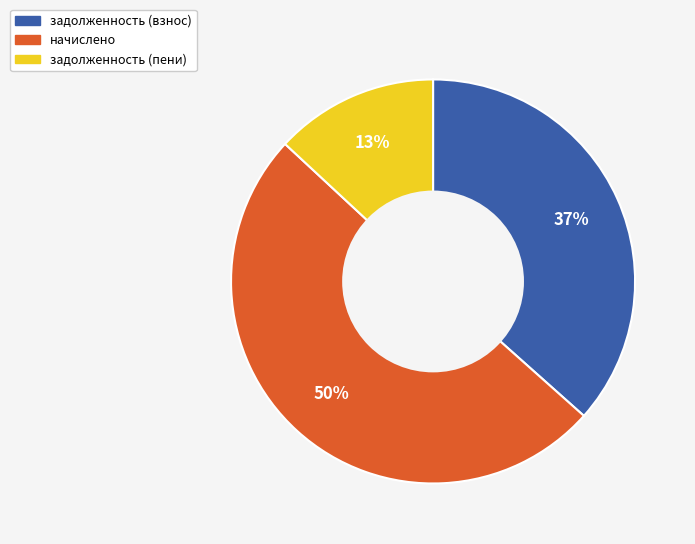

How many segments does this pie chart have?

3